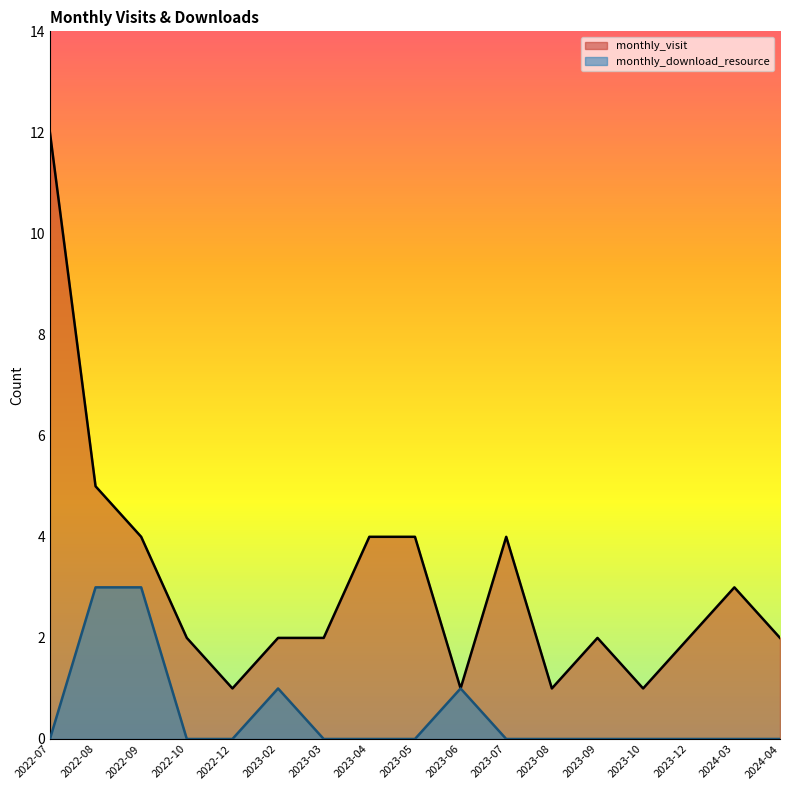

What is the total value across all series at 2023-07?

4